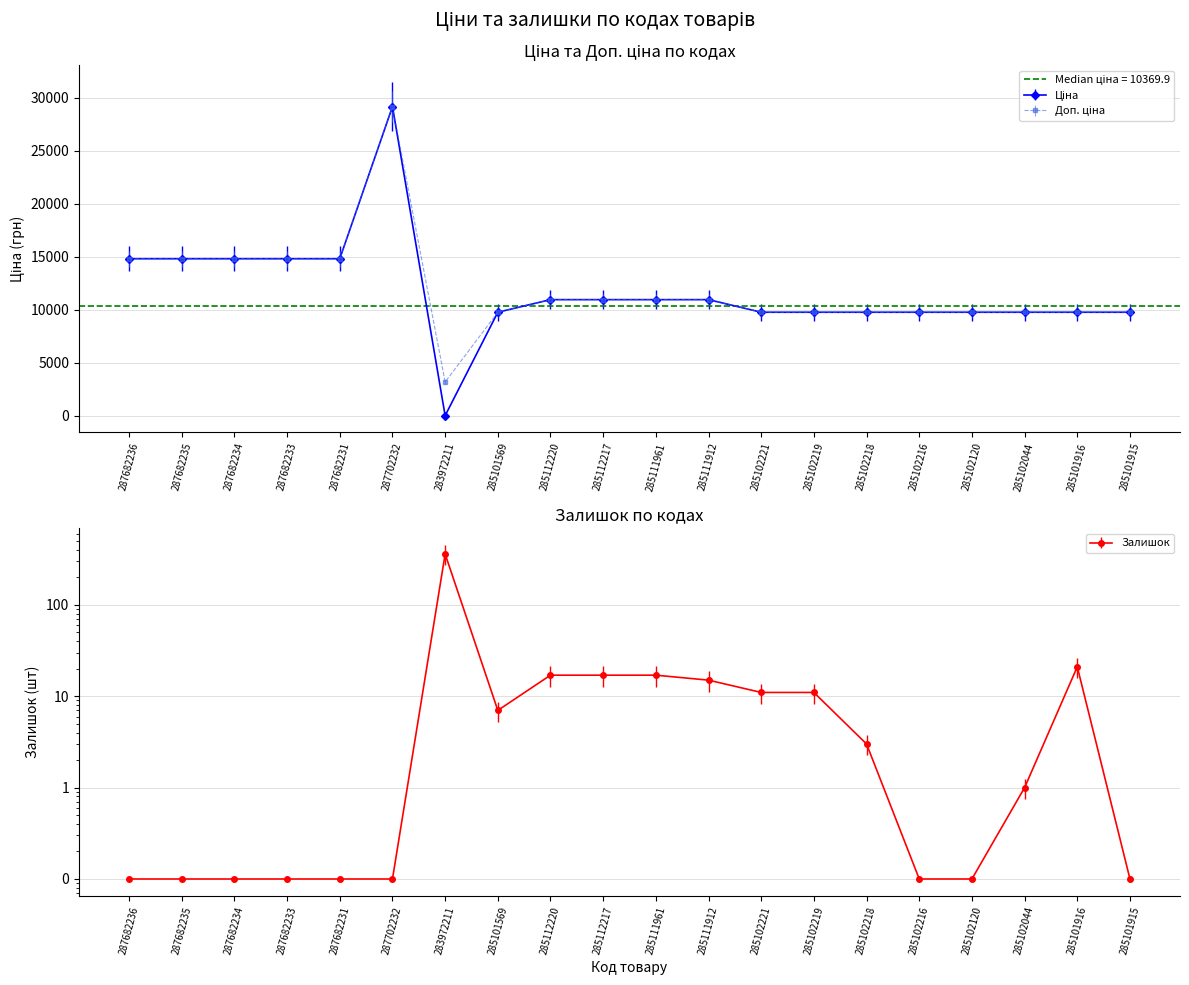

Which category has the highest value in the Доп. ціна series?

287702232